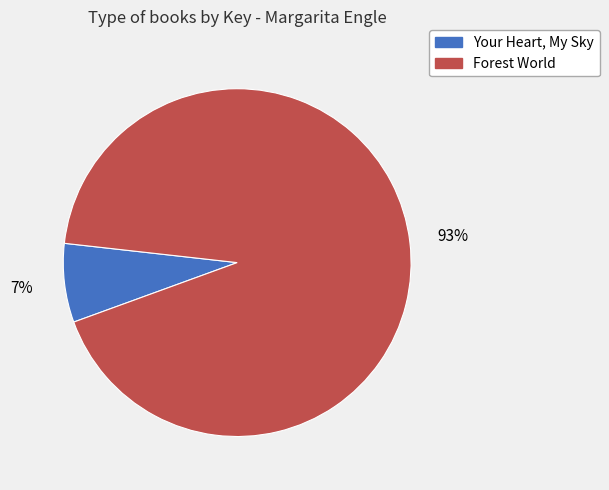

What is the majority slice?

Forest World